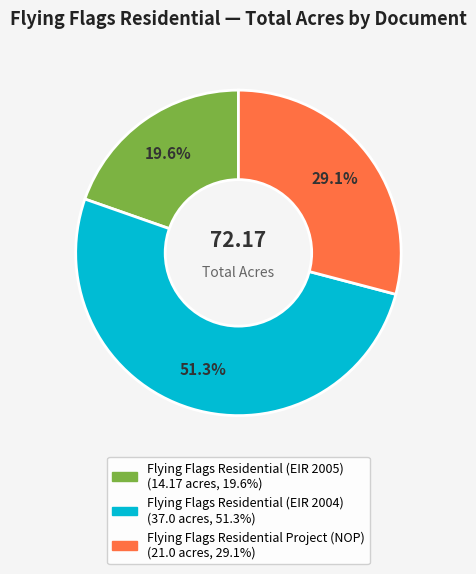

Approximately how many times larger is the value at Flying Flags Residential Project (NOP) compared to Flying Flags Residential (EIR 2005)?

1.5